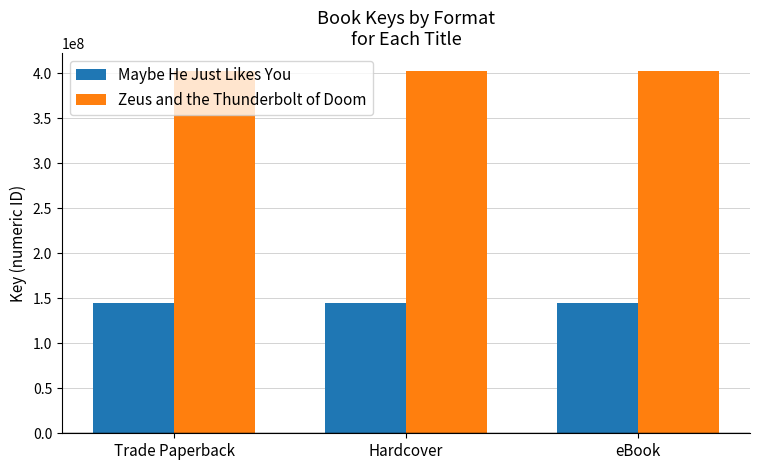

What is the highest value of the Zeus and the Thunderbolt of Doom series?

402204928